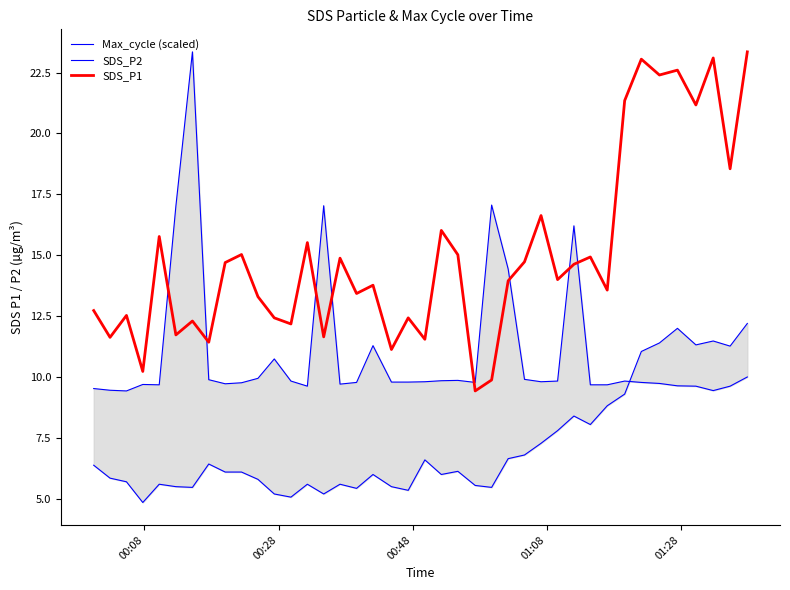

What are all the series names shown in the legend?

Max_cycle (scaled), SDS_P2, SDS_P1